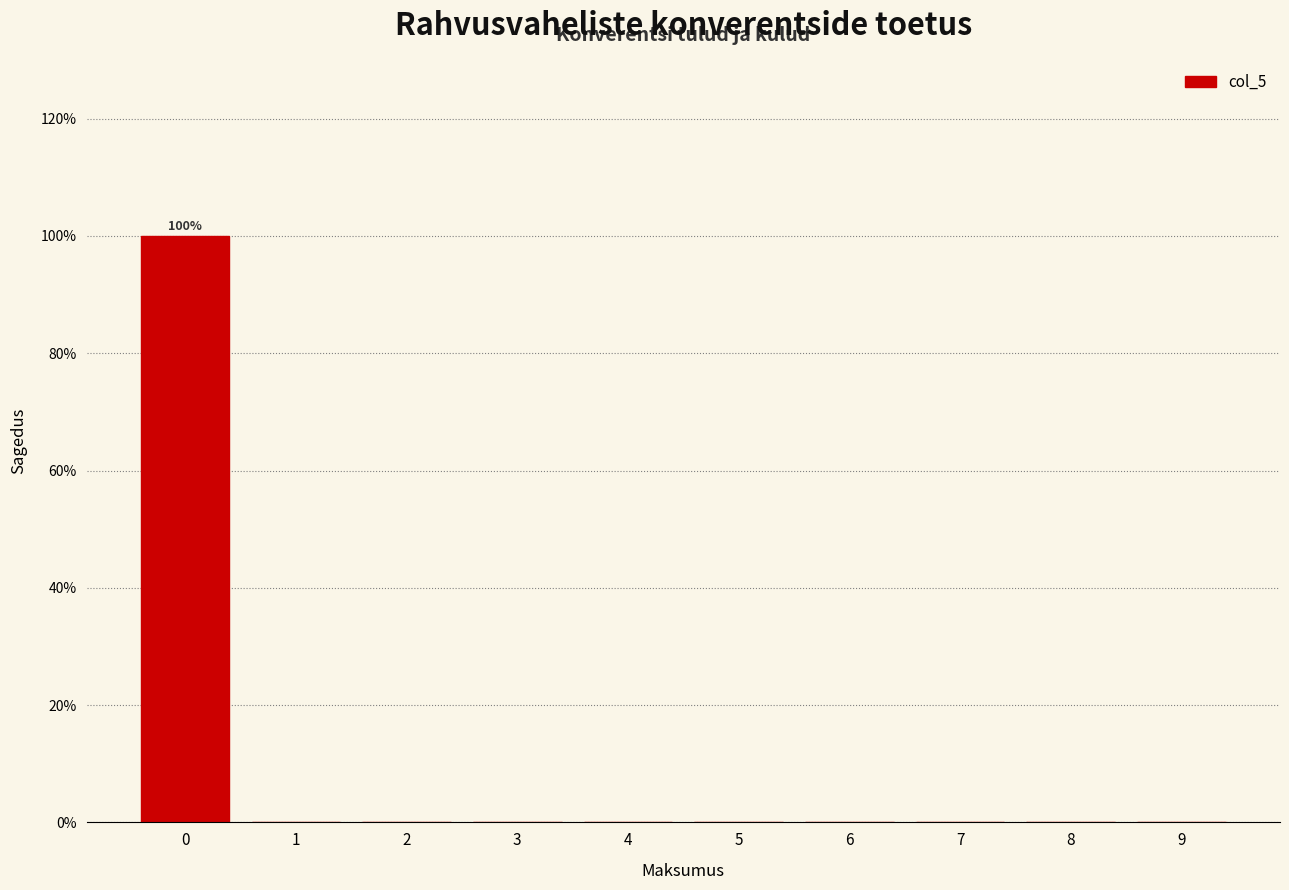

Over which range of the x-axis is the bar tallest?

-0.5 to 0.5